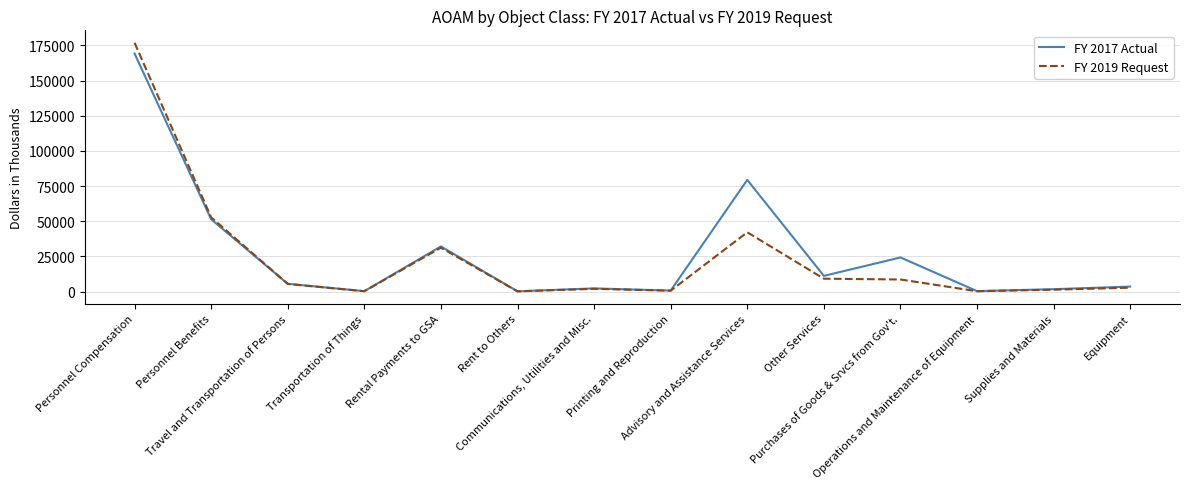

At which category does FY 2017 Actual reach its first local valley?

Transportation of Things